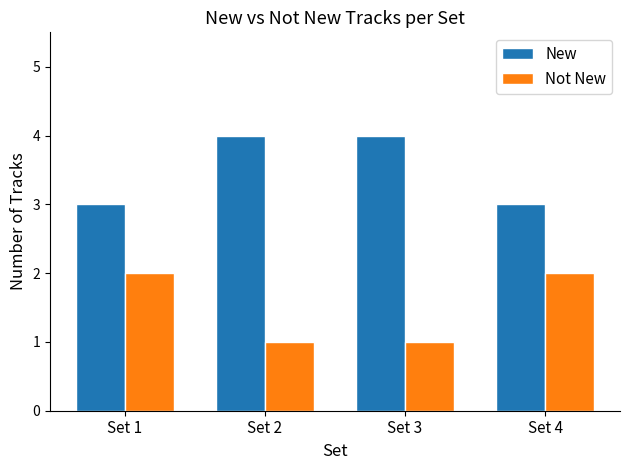

What value does the New series have at Set 4?

3